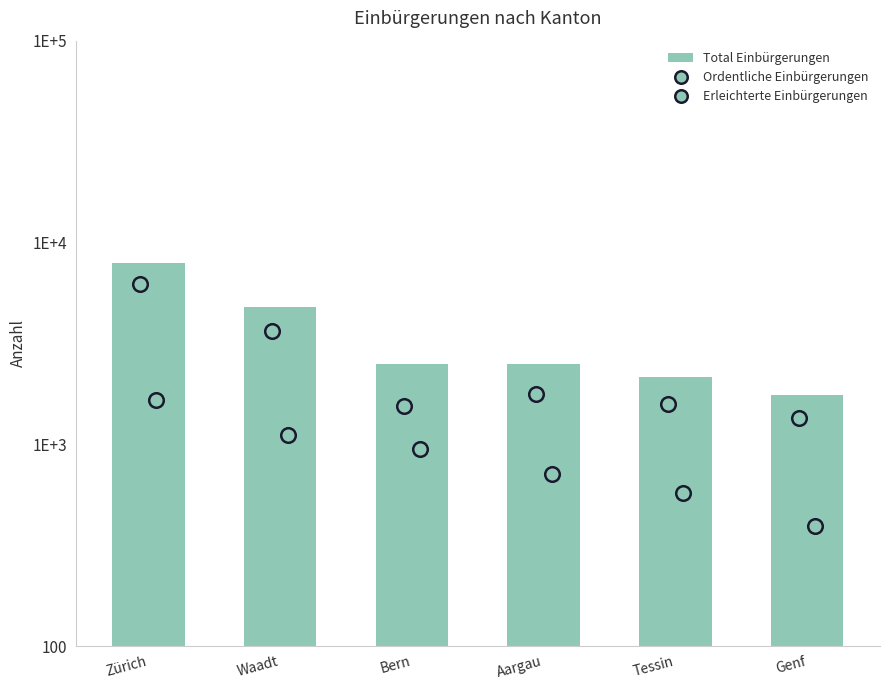

What is the change in value from Waadt to Aargau?

-2277